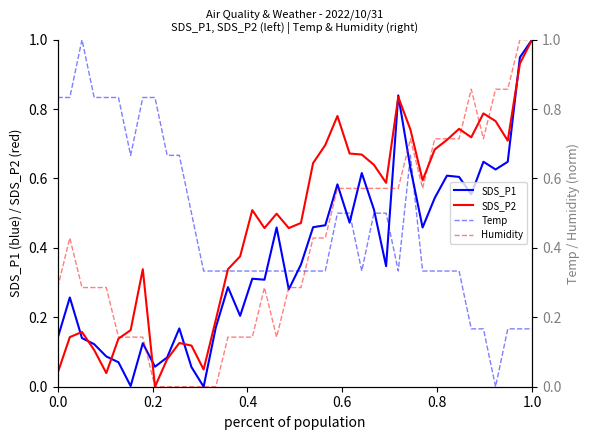

What is the difference between the second highest and second lowest values in the Temp series?

0.7